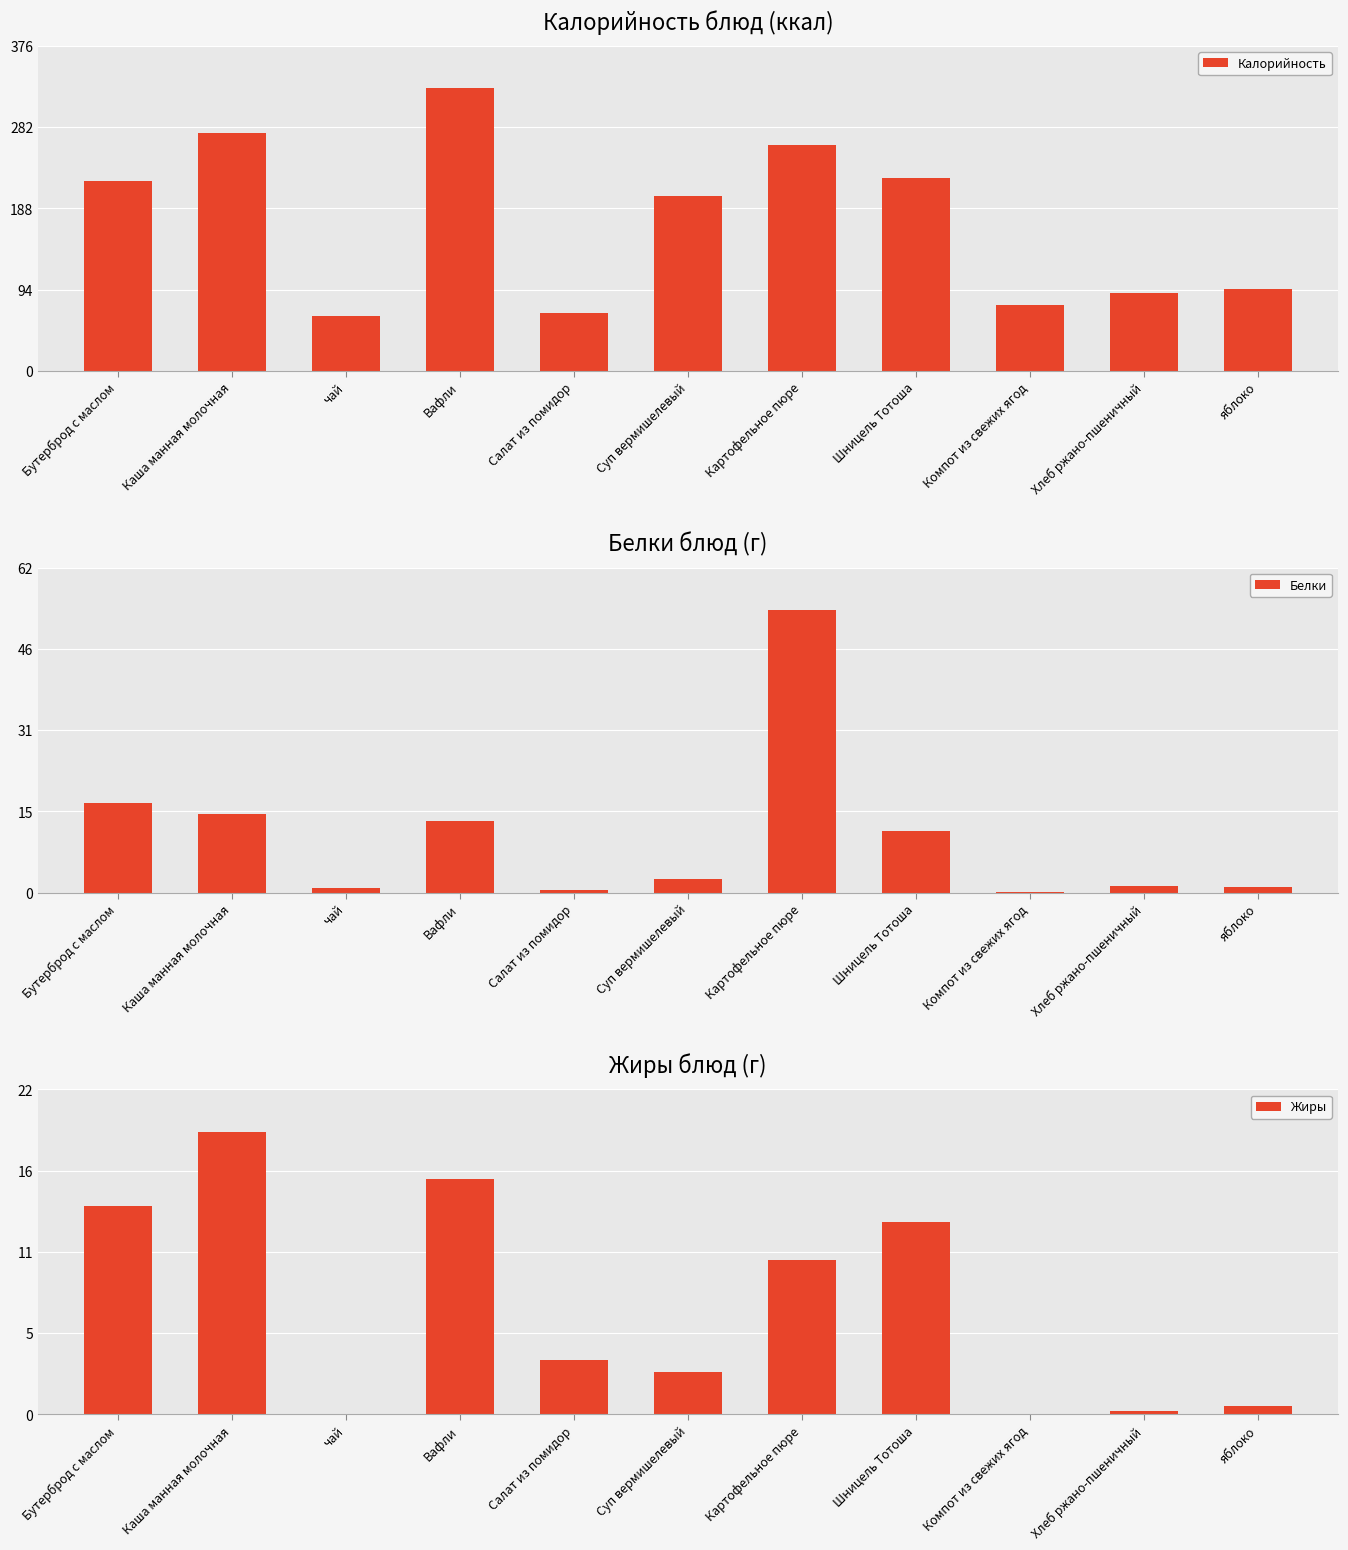

Reading right to left, list all the values displayed in this chart.

Калорийность: яблоко=95.2	Хлеб ржано-пшеничный=90.5	Компот из свежих ягод=76.8	Шницель Тотоша=223.0	Картофельное пюре=261.2	Суп вермишелевый=202.8	Салат из помидор=67.3	Вафли=327.1	чай=63.6	Каша манная молочная=275.4	Бутерброд с маслом=220.4
Белки: яблоко=1.1	Хлеб ржано-пшеничный=1.3	Компот из свежих ягод=0.2	Шницель Тотоша=11.8	Картофельное пюре=53.8	Суп вермишелевый=2.7	Салат из помидор=0.5	Вафли=13.7	чай=0.9	Каша манная молочная=15.0	Бутерброд с маслом=17.0
Жиры: яблоко=0.6	Хлеб ржано-пшеничный=0.2	Компот из свежих ягод=0.0	Шницель Тотоша=12.9	Картофельное пюре=10.4	Суп вермишелевый=2.8	Салат из помидор=3.6	Вафли=15.8	чай=0.0	Каша манная молочная=19.0	Бутерброд с маслом=14.0